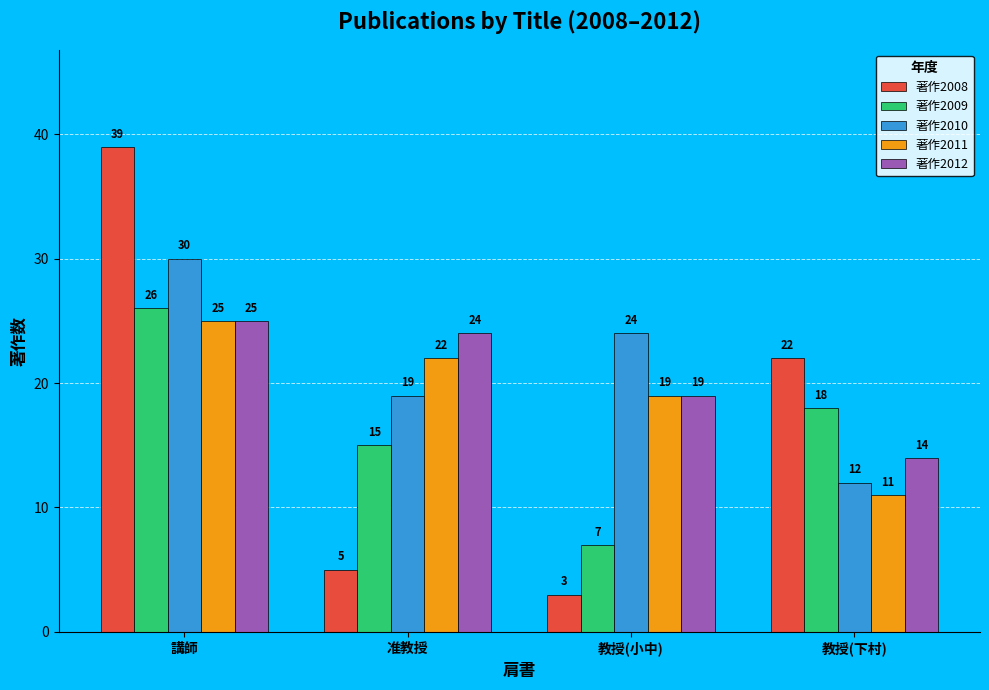

What is the difference between the second highest and minimum values in the 著作2012 series?

10